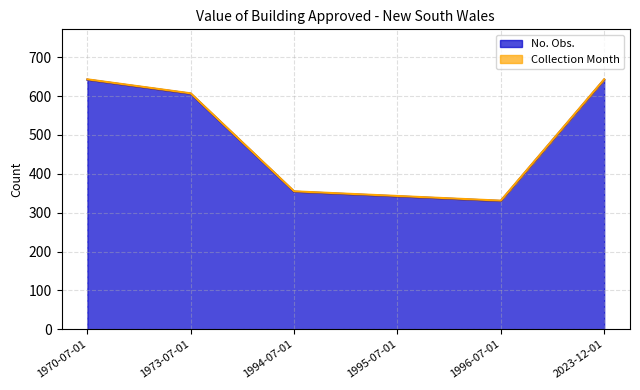

True or false: the data has more than 0 interior local peaks.

False